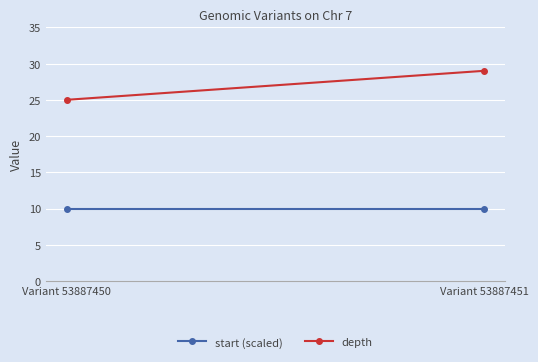

What is the sum of the depth values at Variant 53887450 and Variant 53887451?

54.0